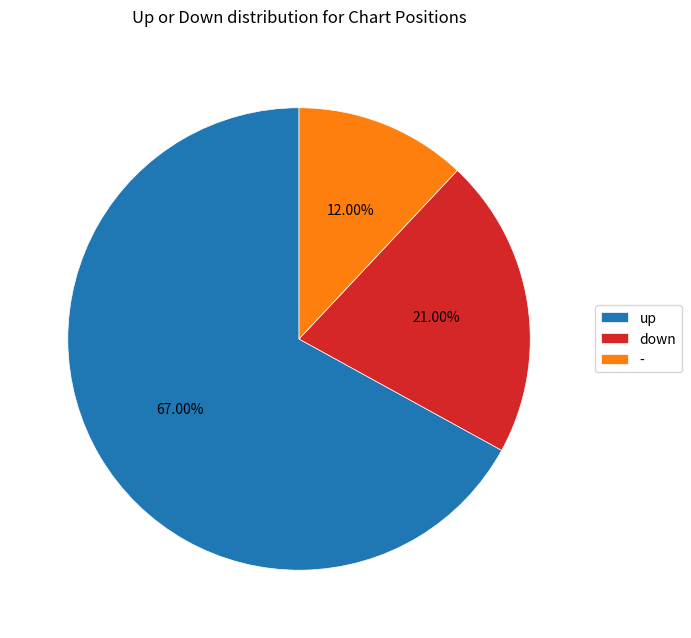

To the nearest percent, what portion does - represent?

12%